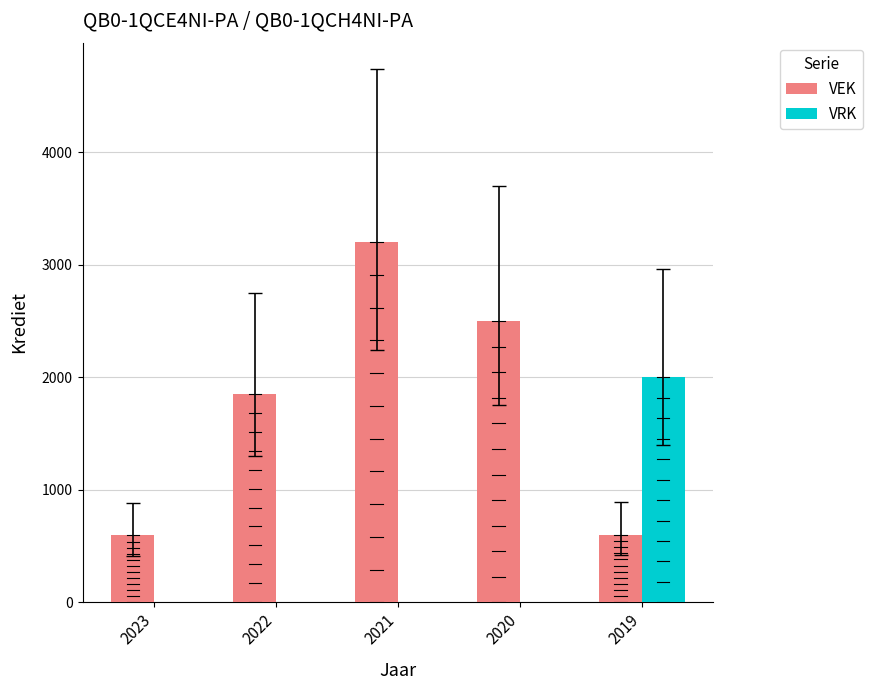

At which category does the chart reach its peak across all series?

2021